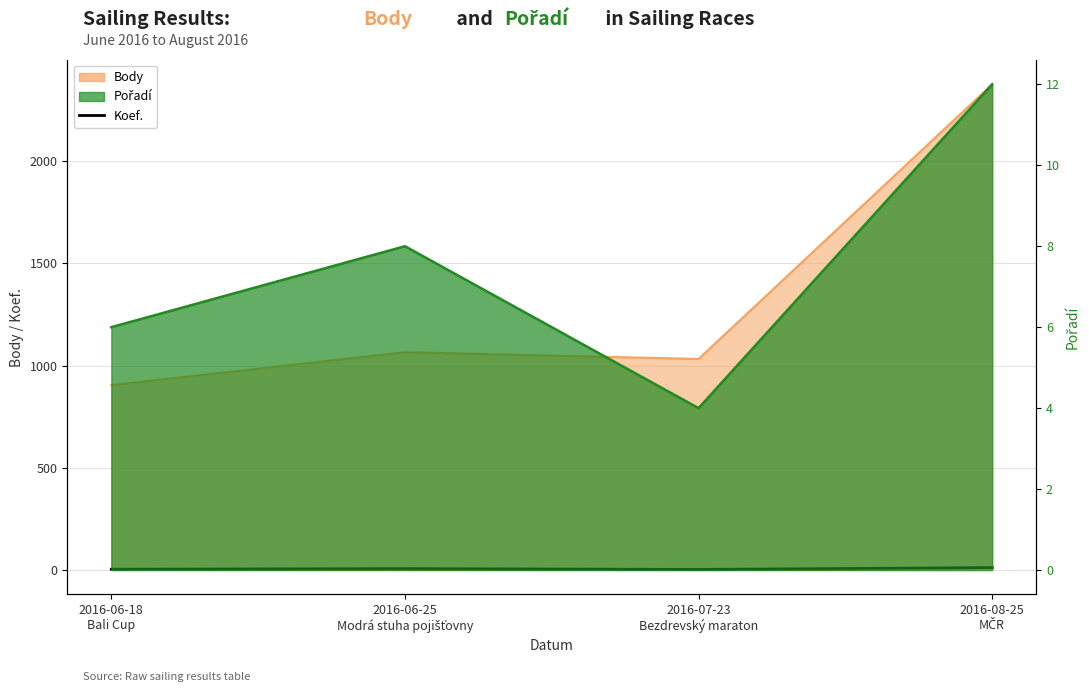

At which label does the data first exceed 7?

2016-08-25
MČR